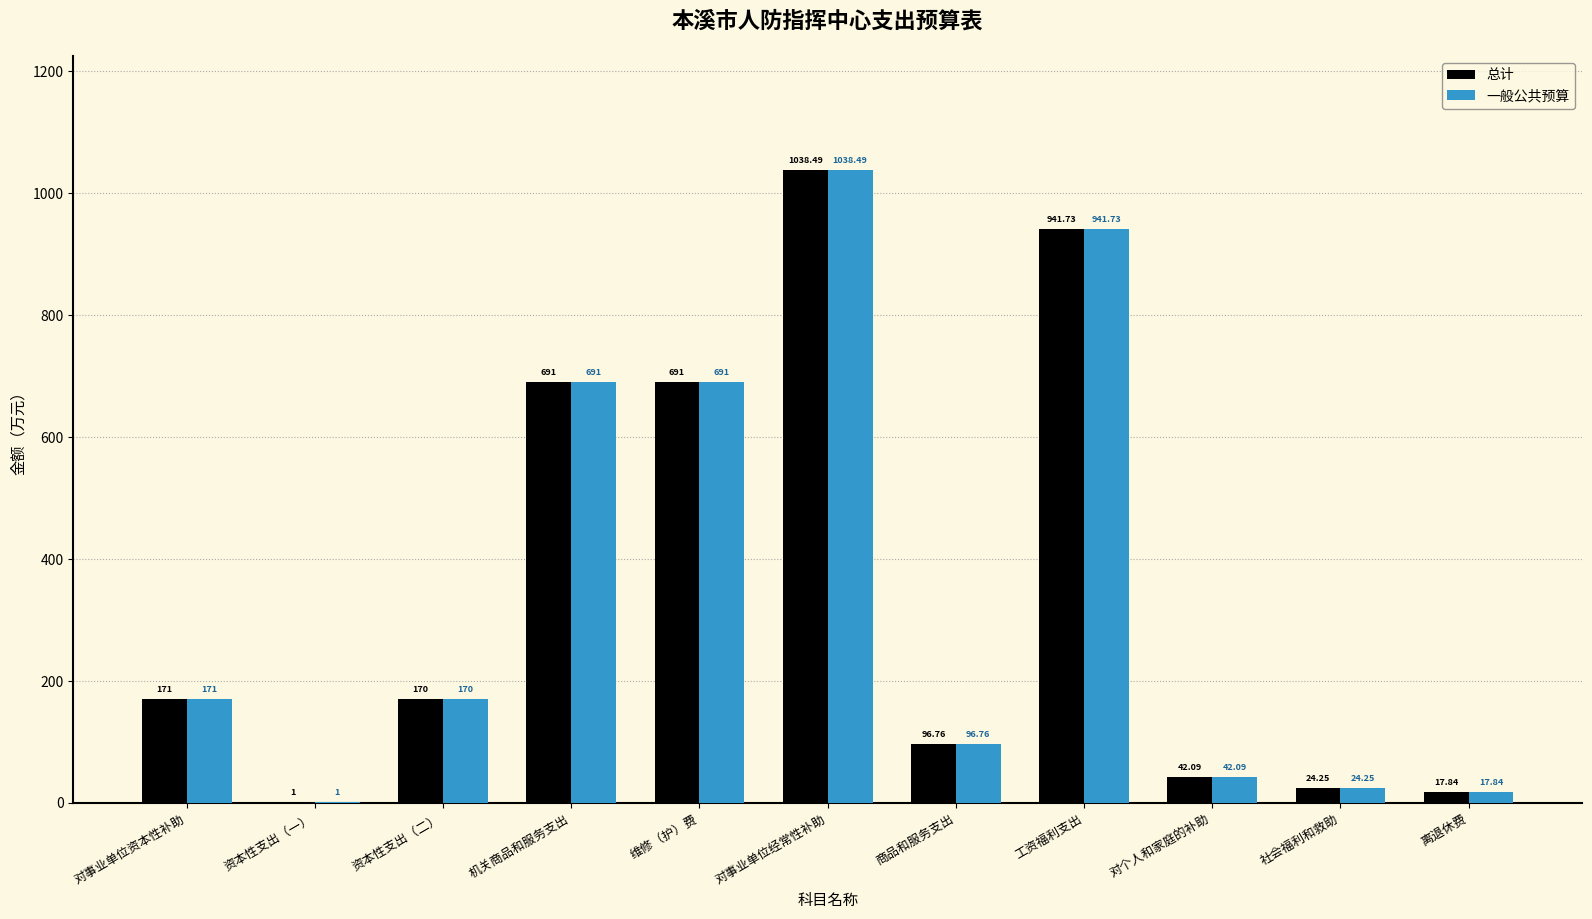

At which label does 总计 first exceed 170?

对事业单位资本性补助